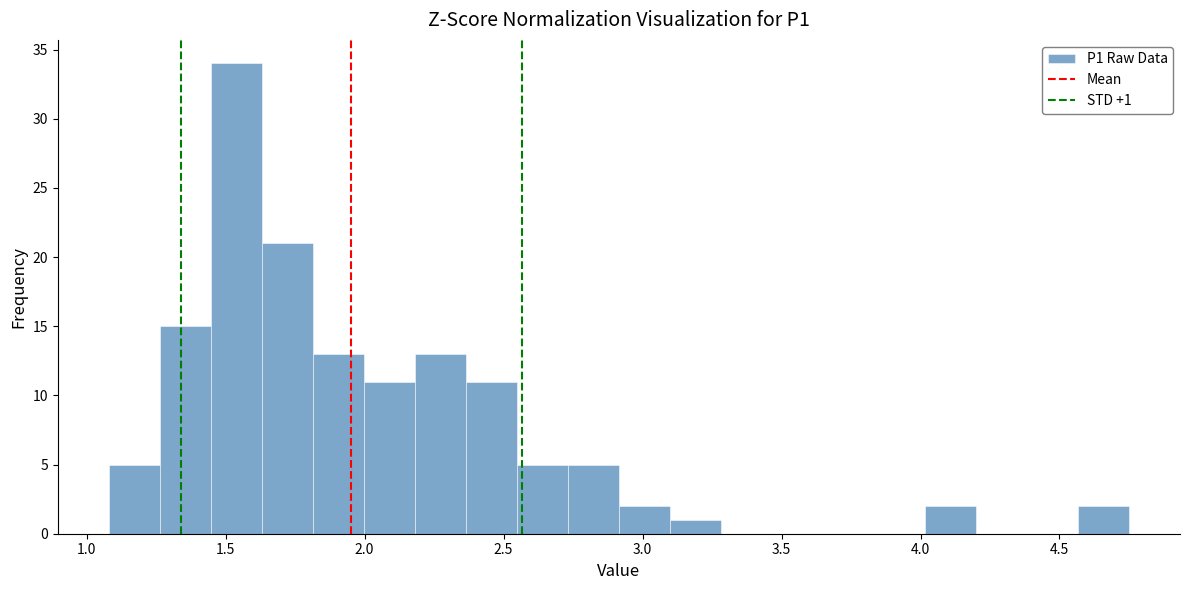

Around what value on the x-axis is the tallest bar? Give the approximate position of its centre, as read against the axis.

1.55